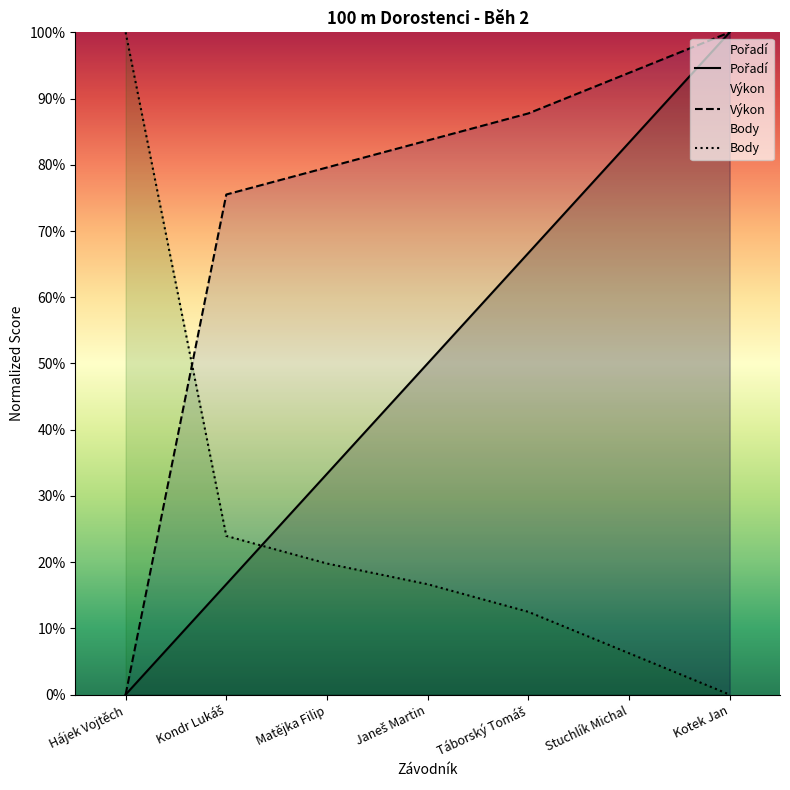

Rank the categories by Body value from highest to lowest.

Hájek Vojtěch, Kondr Lukáš, Matějka Filip, Janeš Martin, Táborský Tomáš, Stuchlík Michal, Kotek Jan